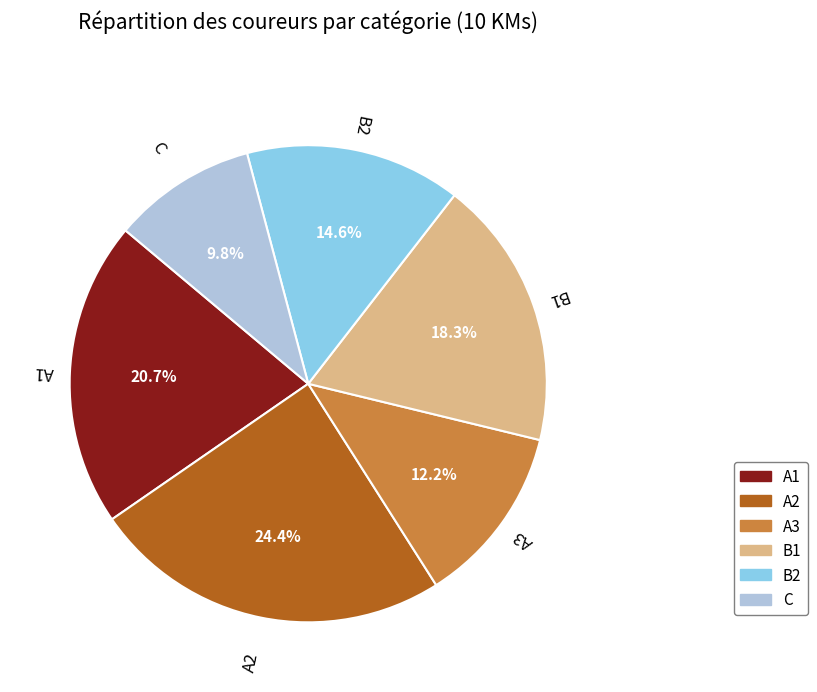

Does any single category account for the majority?

No